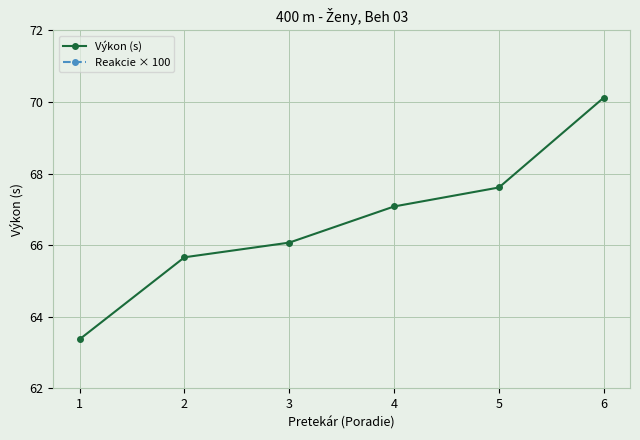

Between 6 and 1, which is larger?

6